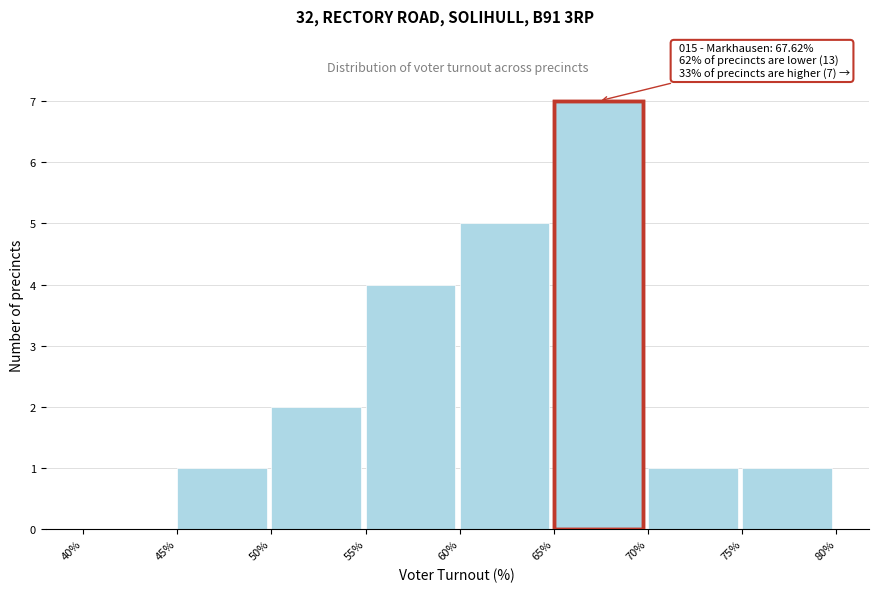

Over which range of the x-axis is the bar tallest?

65% to 70%